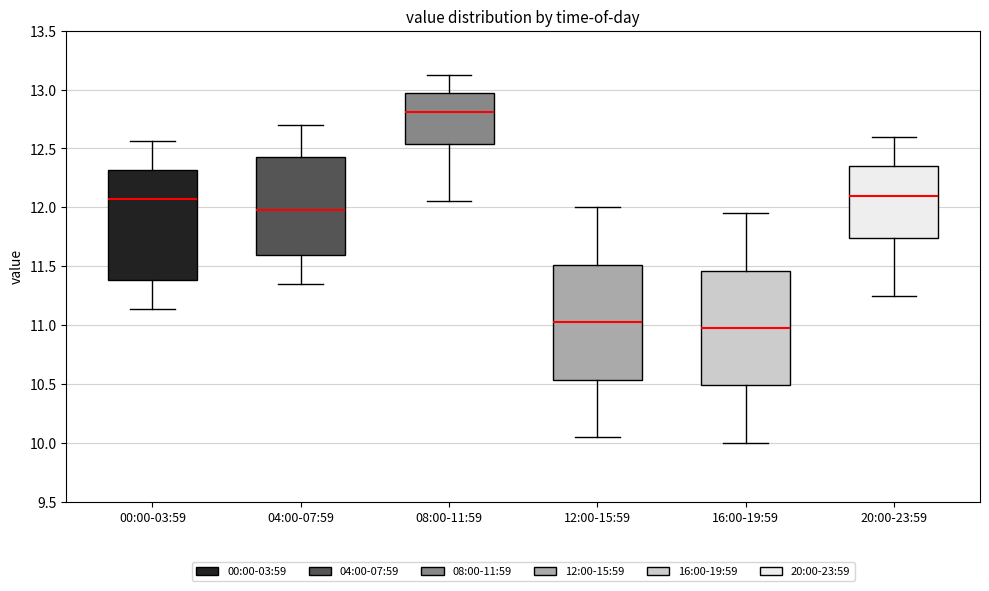

Where is the lower edge of the box for 08:00-11:59 on the y-axis? The values are not printed on the chart, so give them approximately, as read against the axis.

12.55